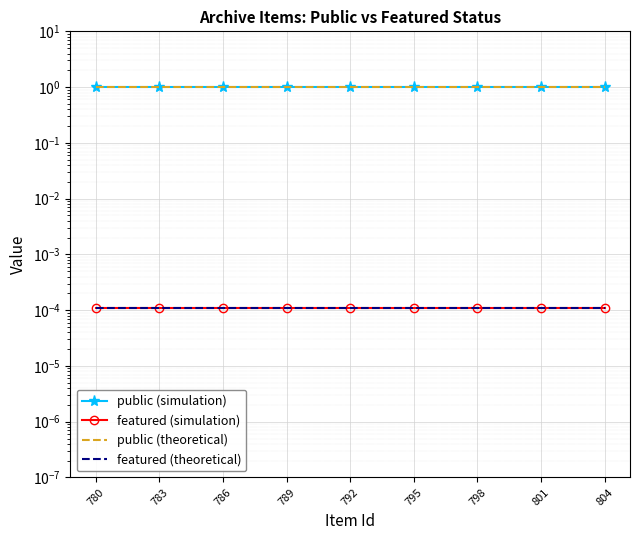

How many distinct data groups are displayed?

4